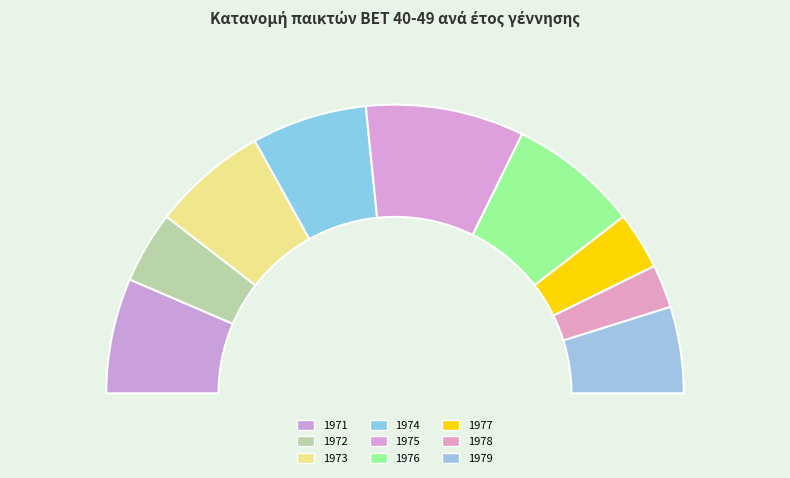

Between 1979 and 1971, which is larger?

1971